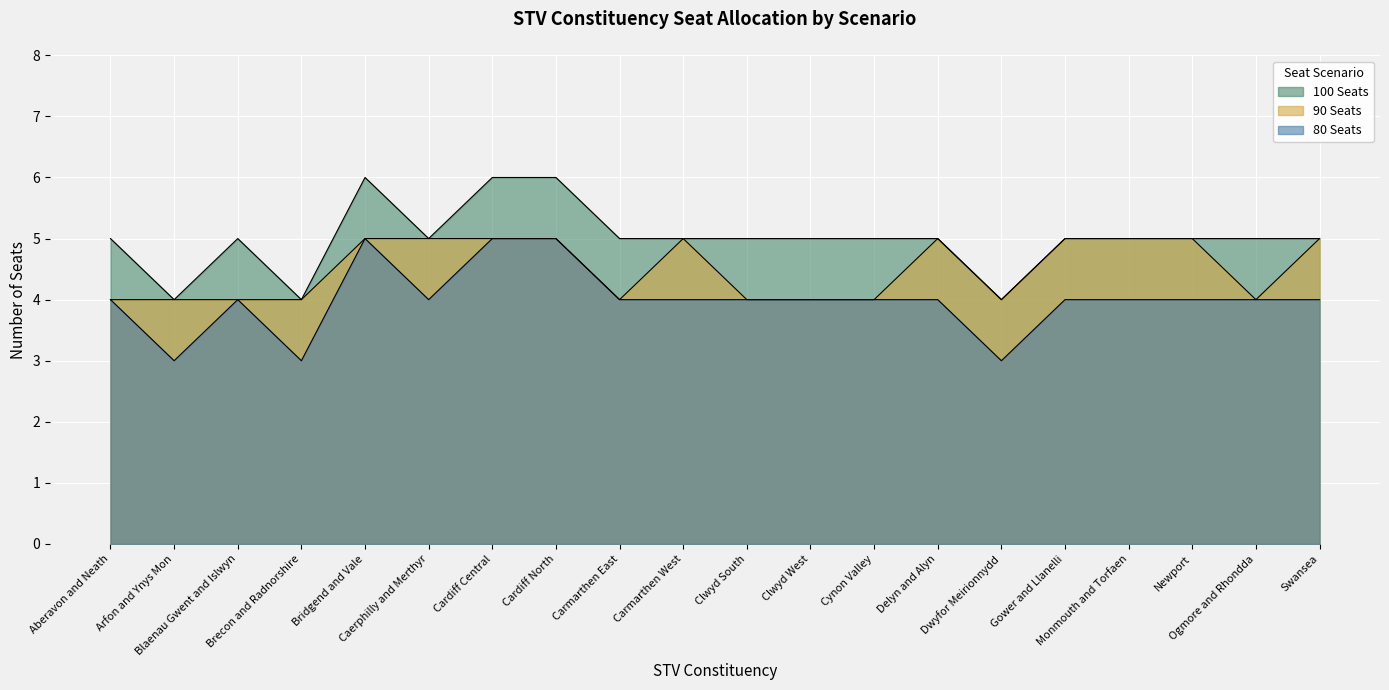

How many 100 Seats values are between 5 and 6?

17